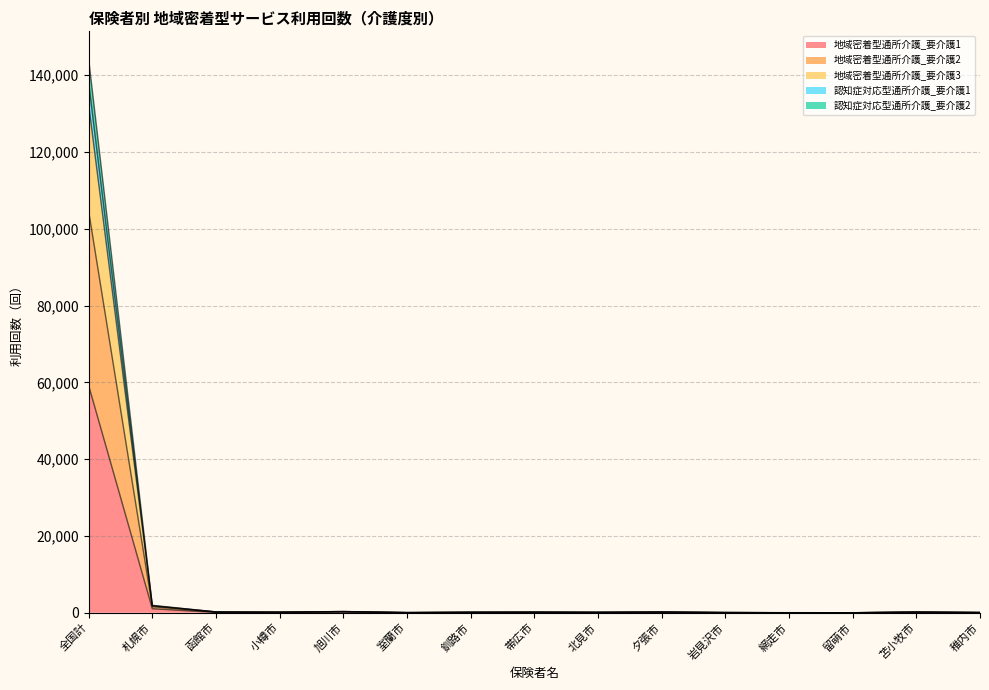

What is the highest value of the 地域密着型通所介護_要介護1 series?

59194